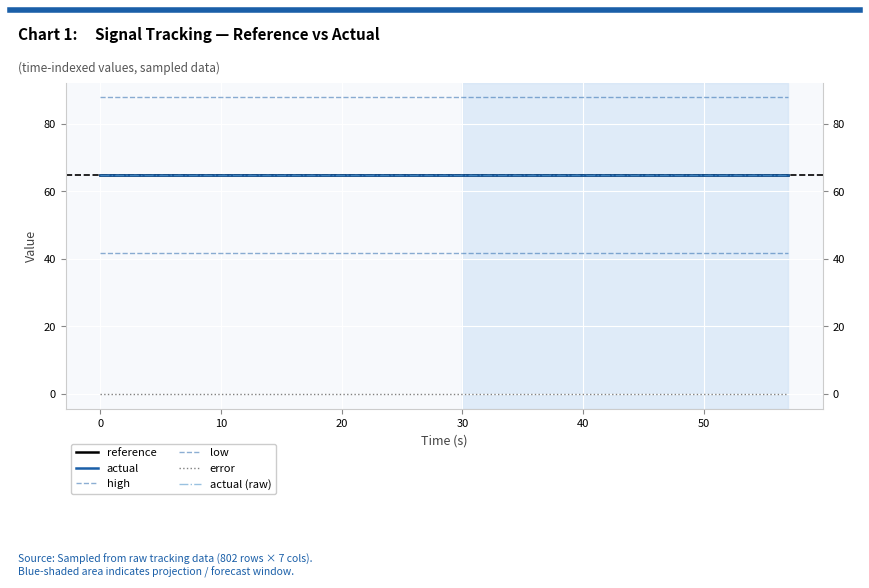

What is the average value of the actual (raw) series?

64.7